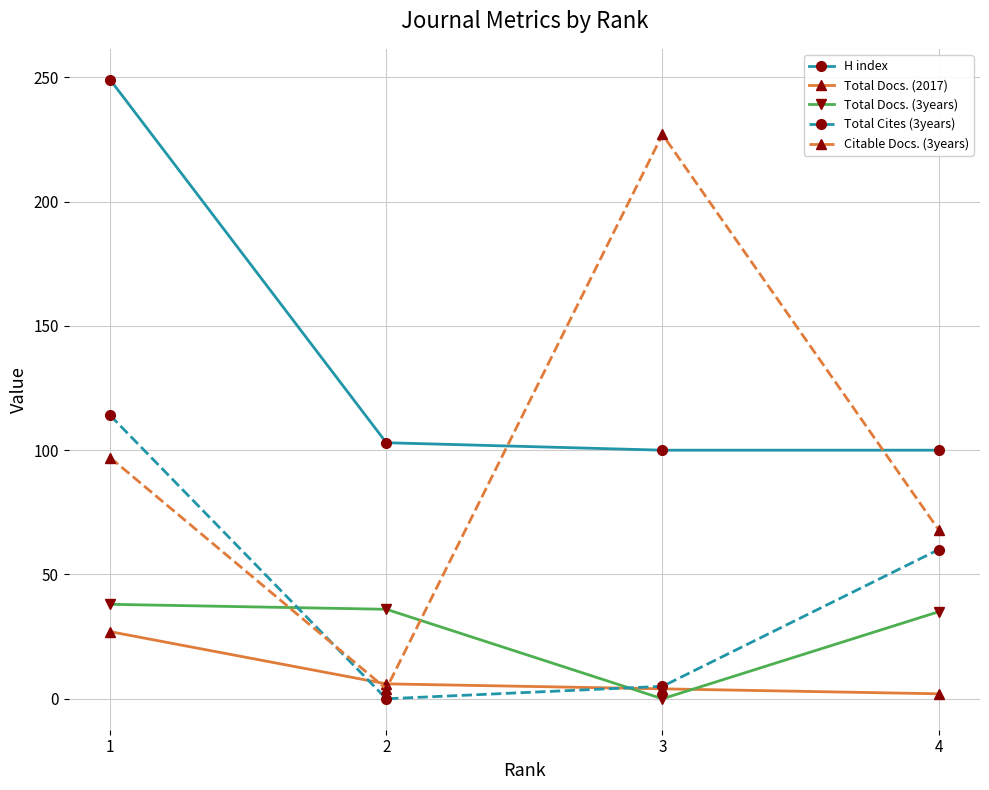

List the series in order of their peak value, lowest first.

Total Docs. (2017), Total Docs. (3years), Total Cites (3years), Citable Docs. (3years), H index